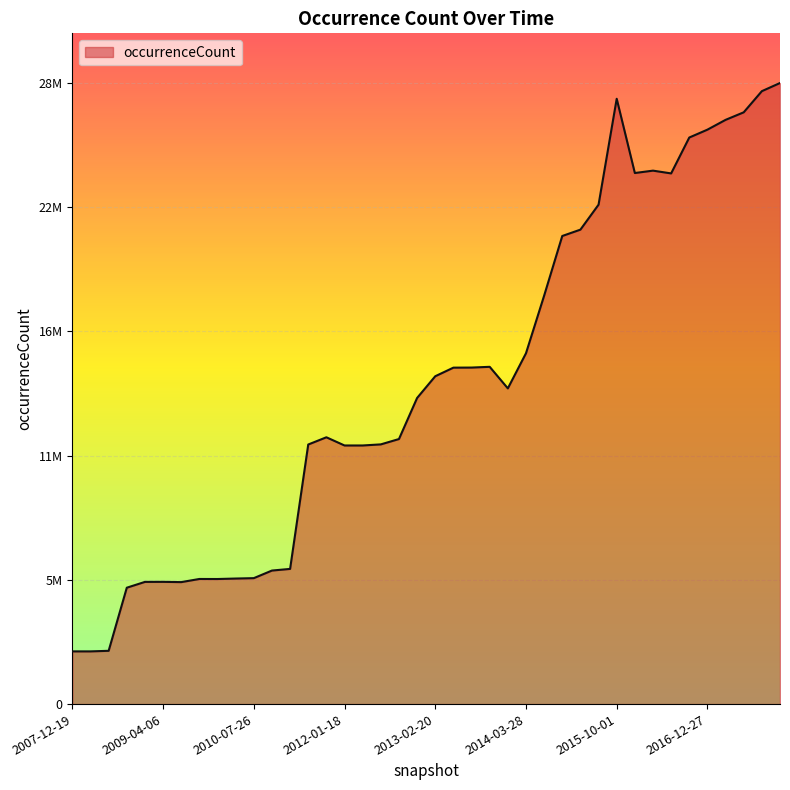

Does the chart have visible grid lines?

Yes